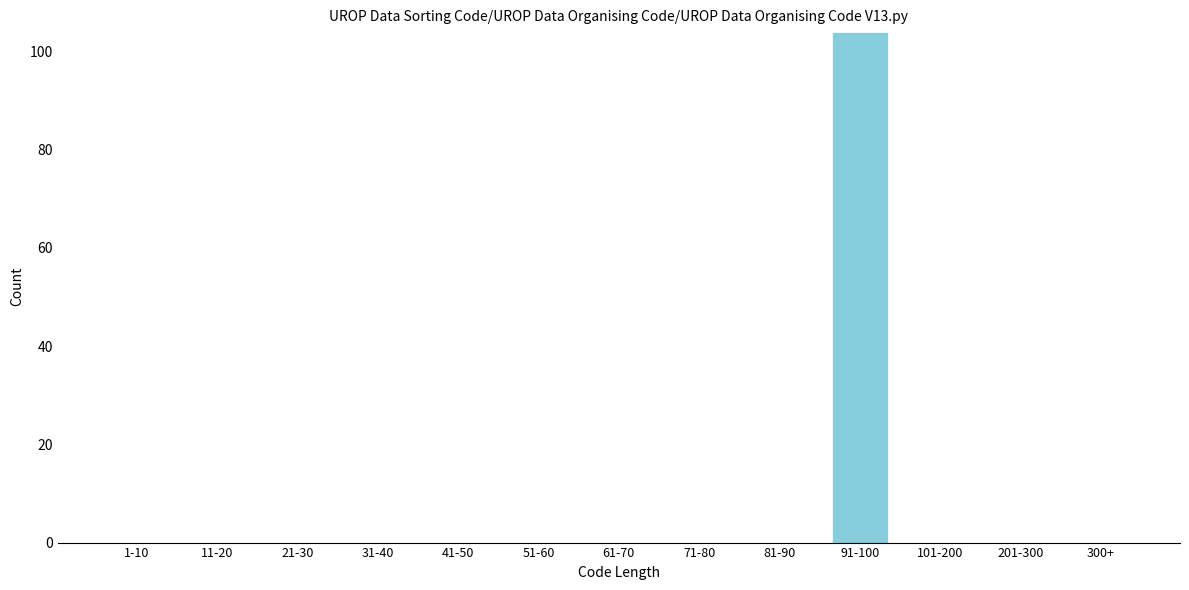

Reading left to right, list all the values displayed in this chart.

1-10=0	11-20=0	21-30=0	31-40=0	41-50=0	51-60=0	61-70=0	71-80=0	81-90=0	91-100=104	101-200=0	201-300=0	300+=0